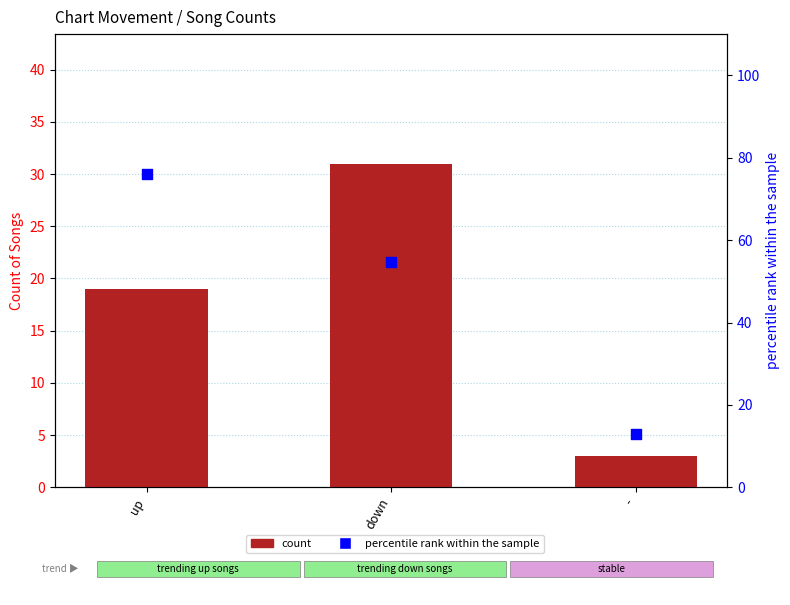

What are all the series names shown in the legend?

count, percentile rank within the sample